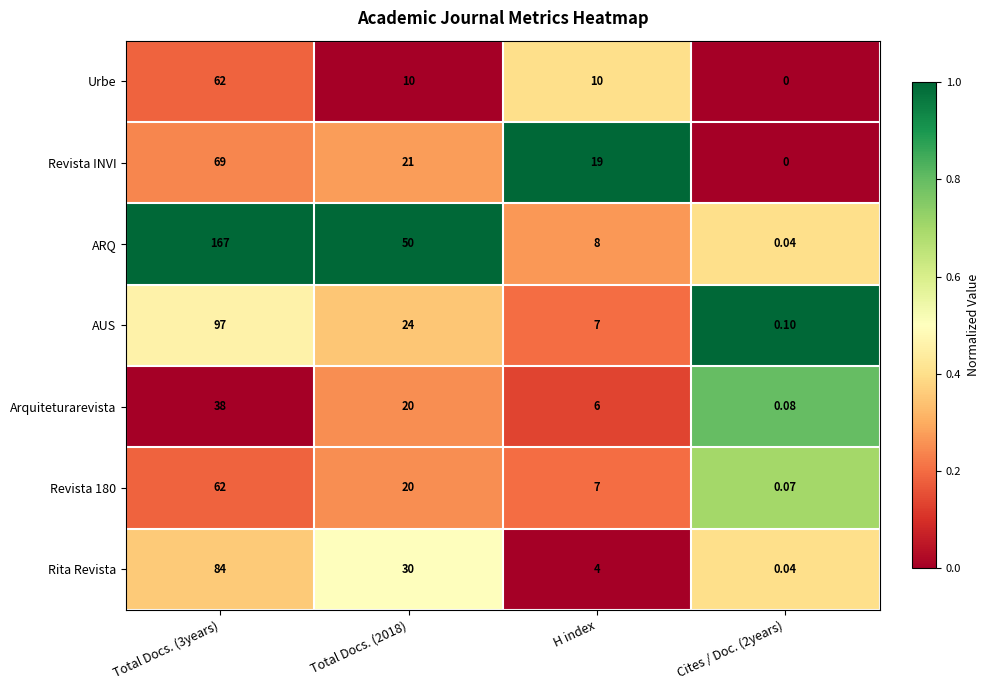

How many categories are shown in the chart?

4